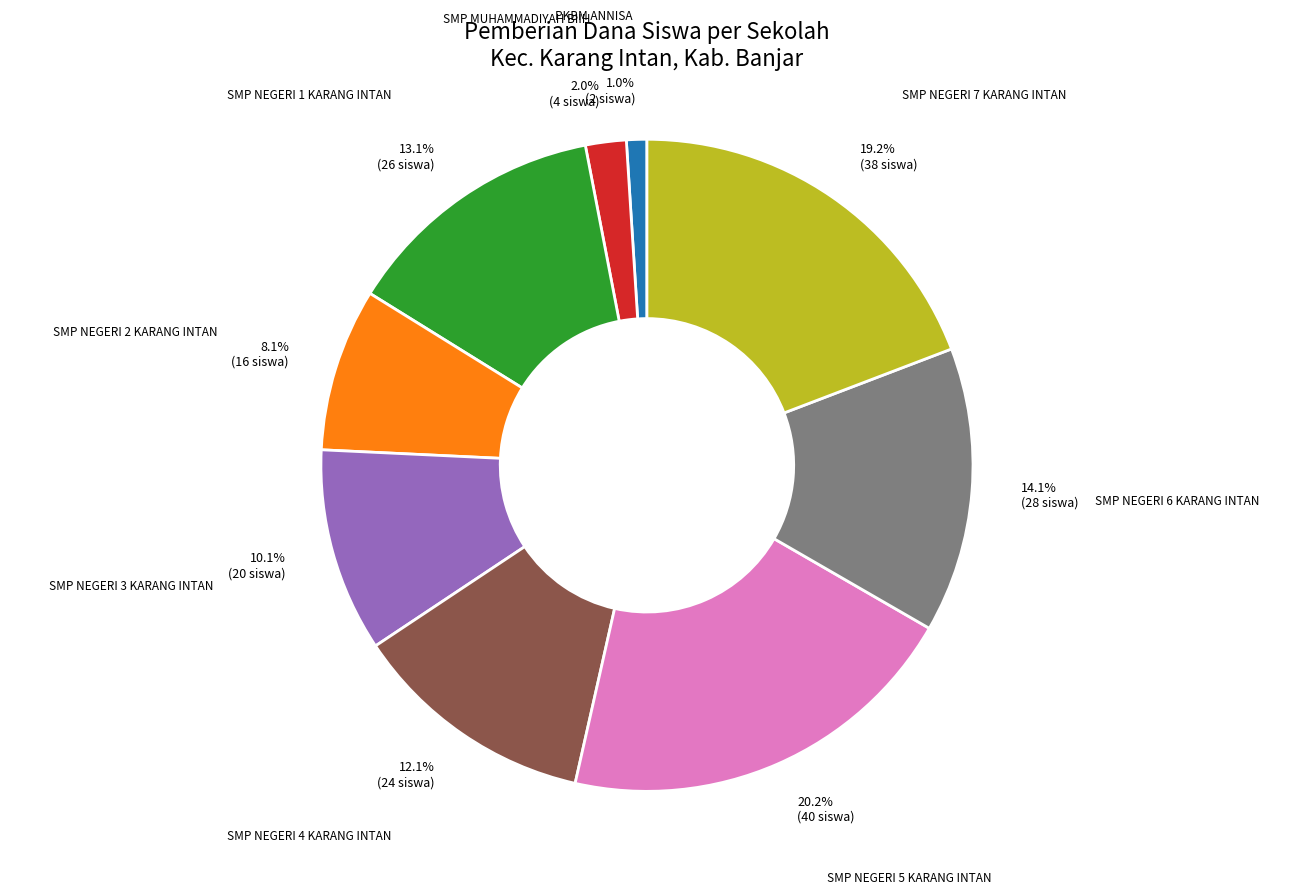

Is there a majority slice in this chart?

No